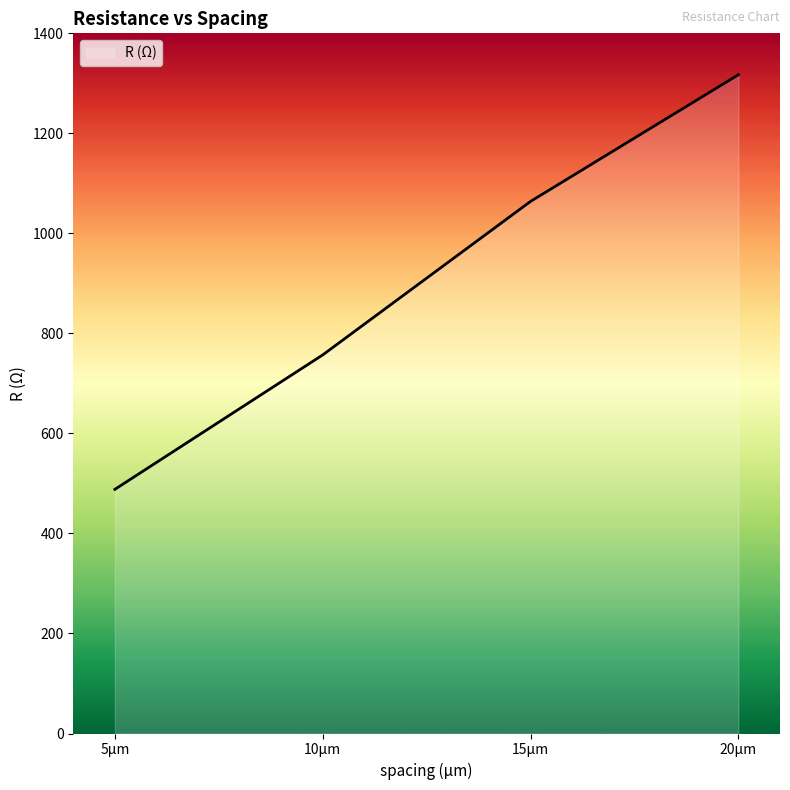

True or false: there are more than 0 points higher than both neighbors.

False